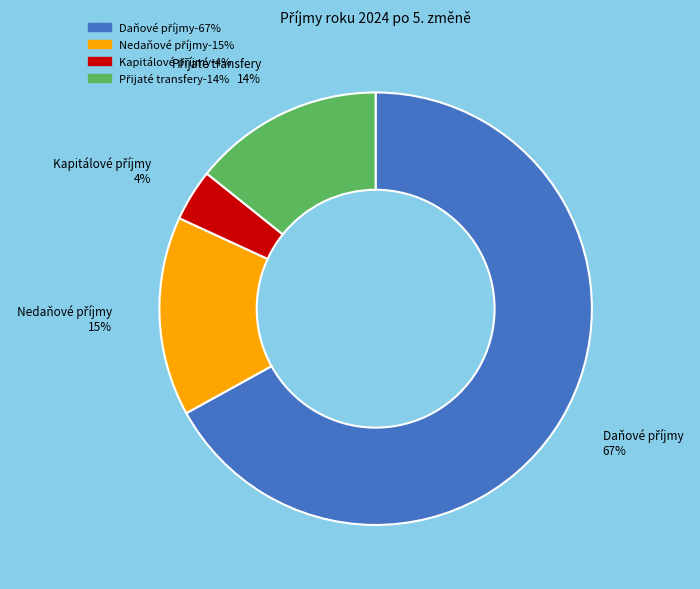

Does any single category account for the majority?

Yes